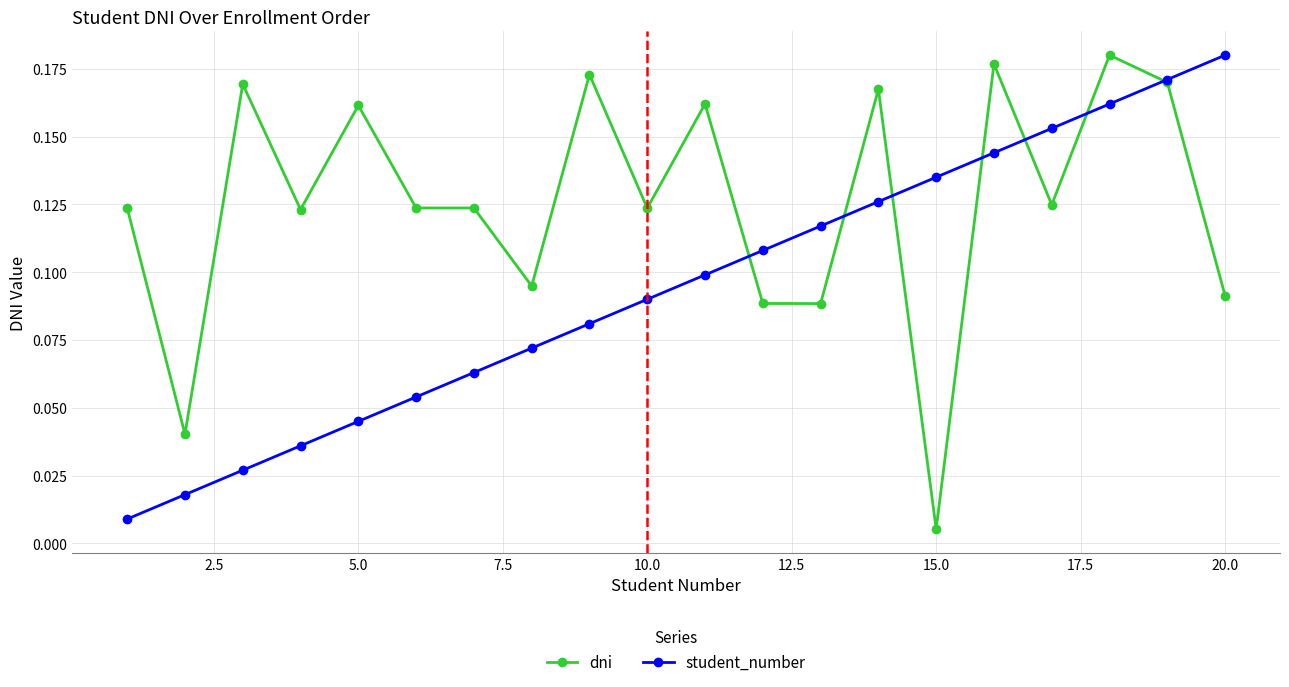

Rank the series by their average value, from lowest to highest.

student_number, dni